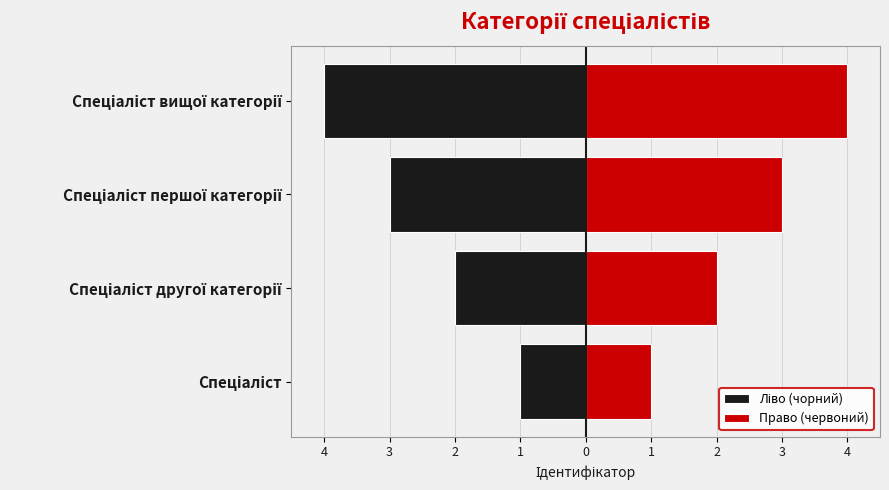

How many series are shown in this chart?

2